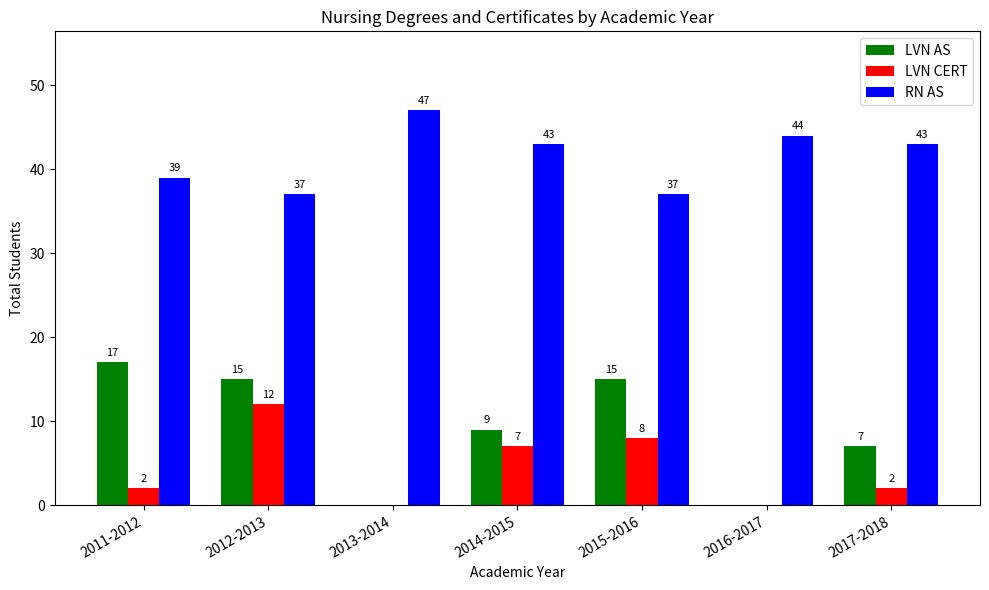

What is the difference between the LVN CERT values at 2013-2014 and 2015-2016?

8